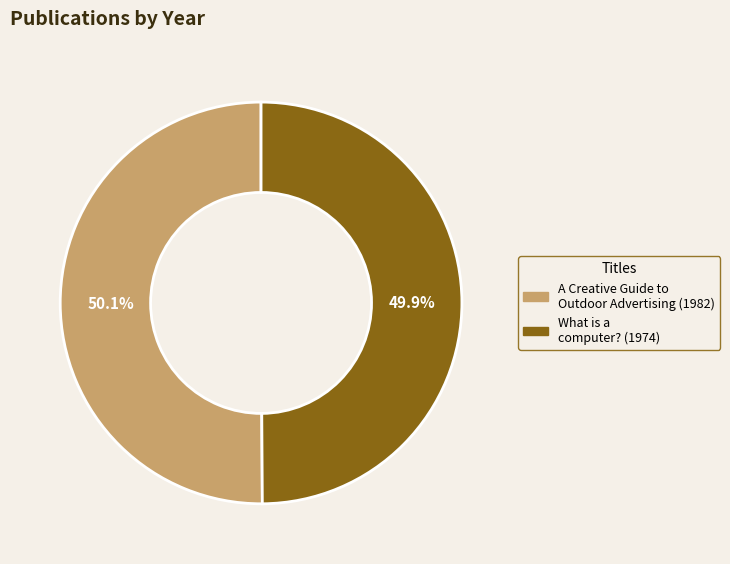

What percentage is the What is a computer? slice, to the nearest percent?

50%